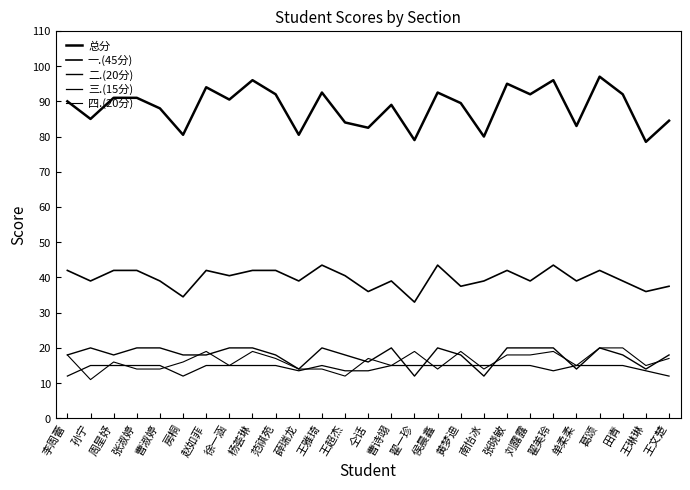

How many 二.(20分) values are between 18 and 20?

21